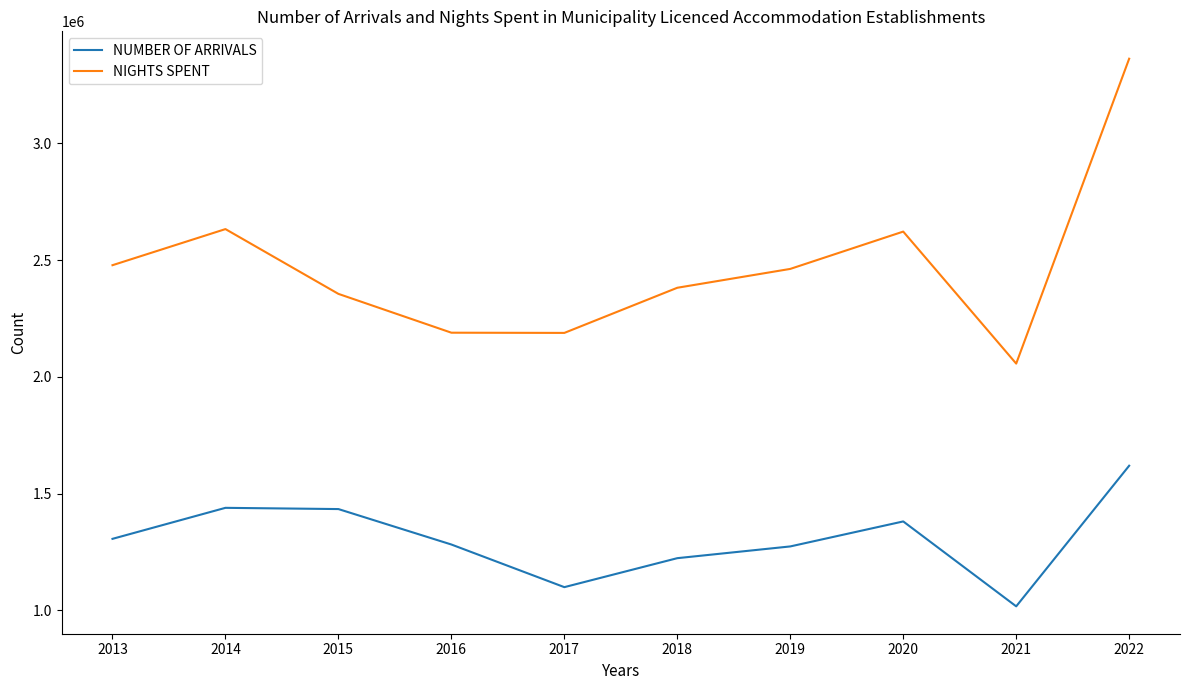

What is the difference between the highest and lowest values at 2021?

1039395